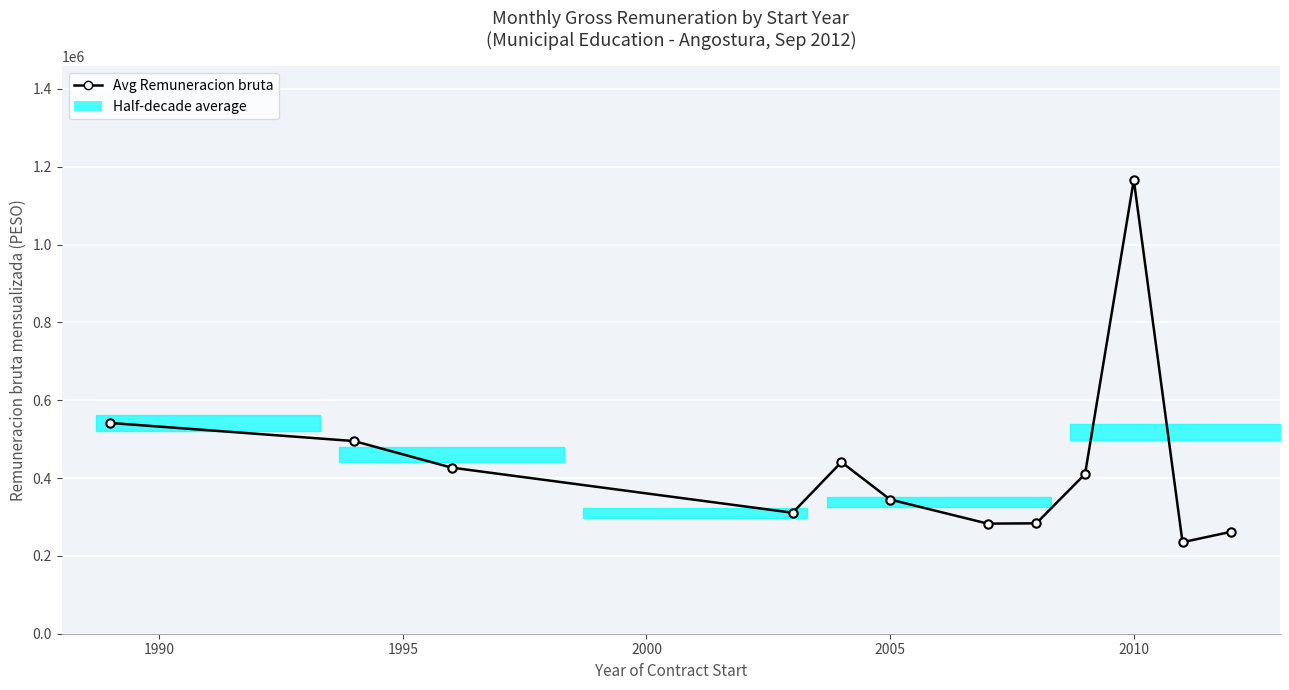

What is the difference between the second highest and second lowest values?

279546.0